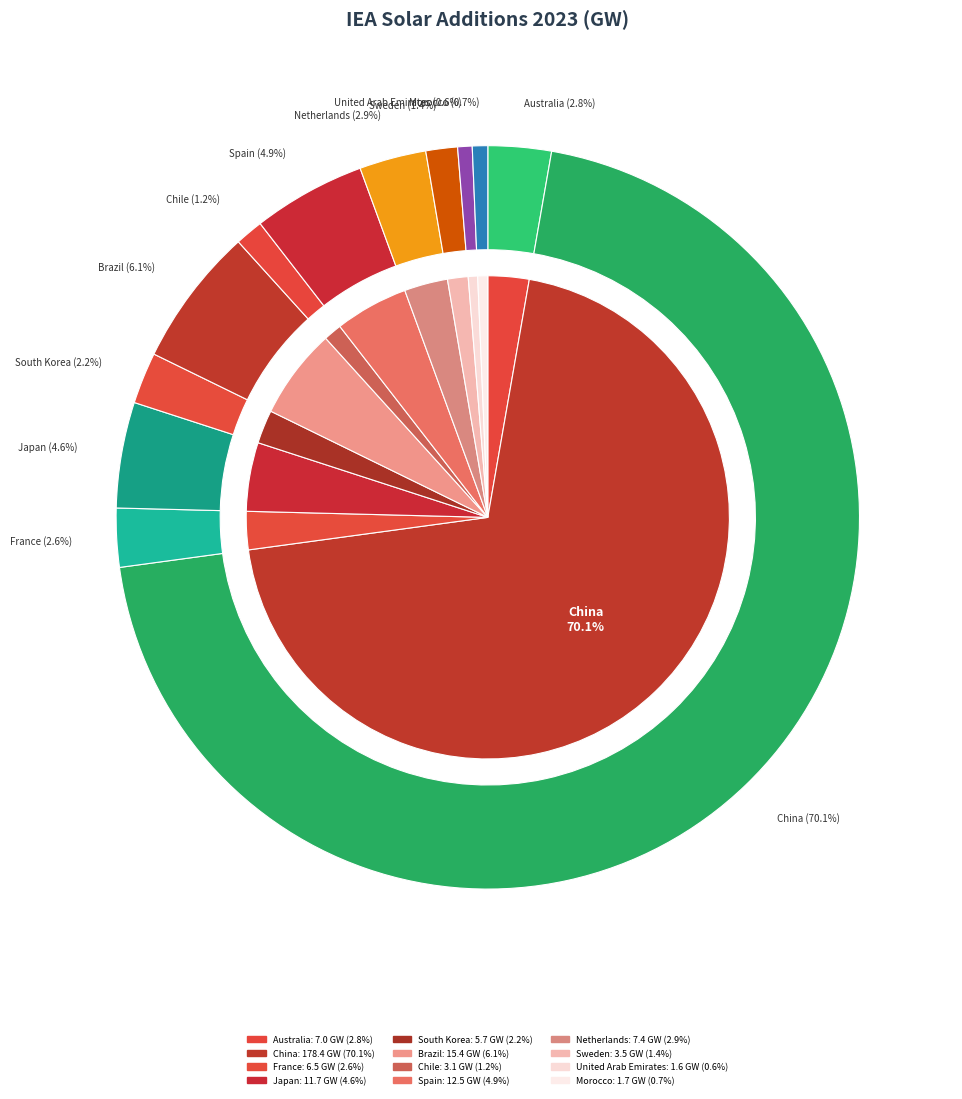

The Spain slice represents 15% of the pie. True or false?

False